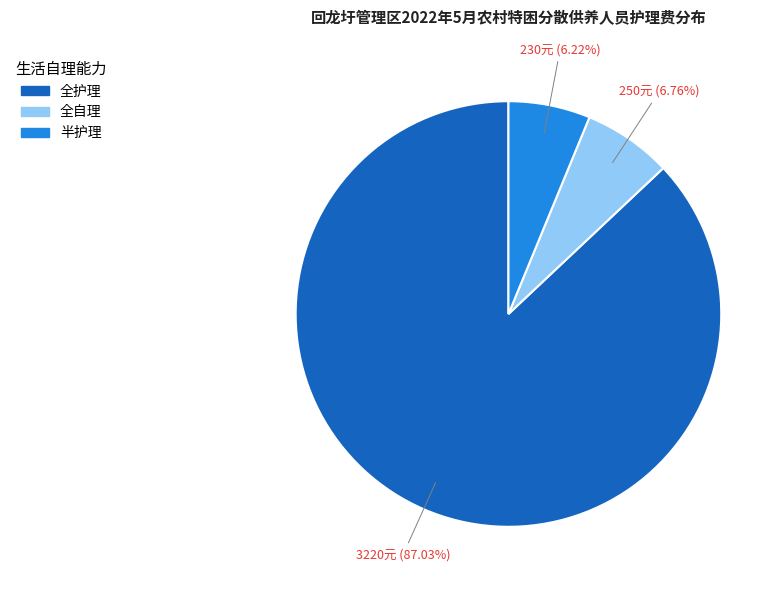

Is there any slice that represents more than half of the pie?

Yes